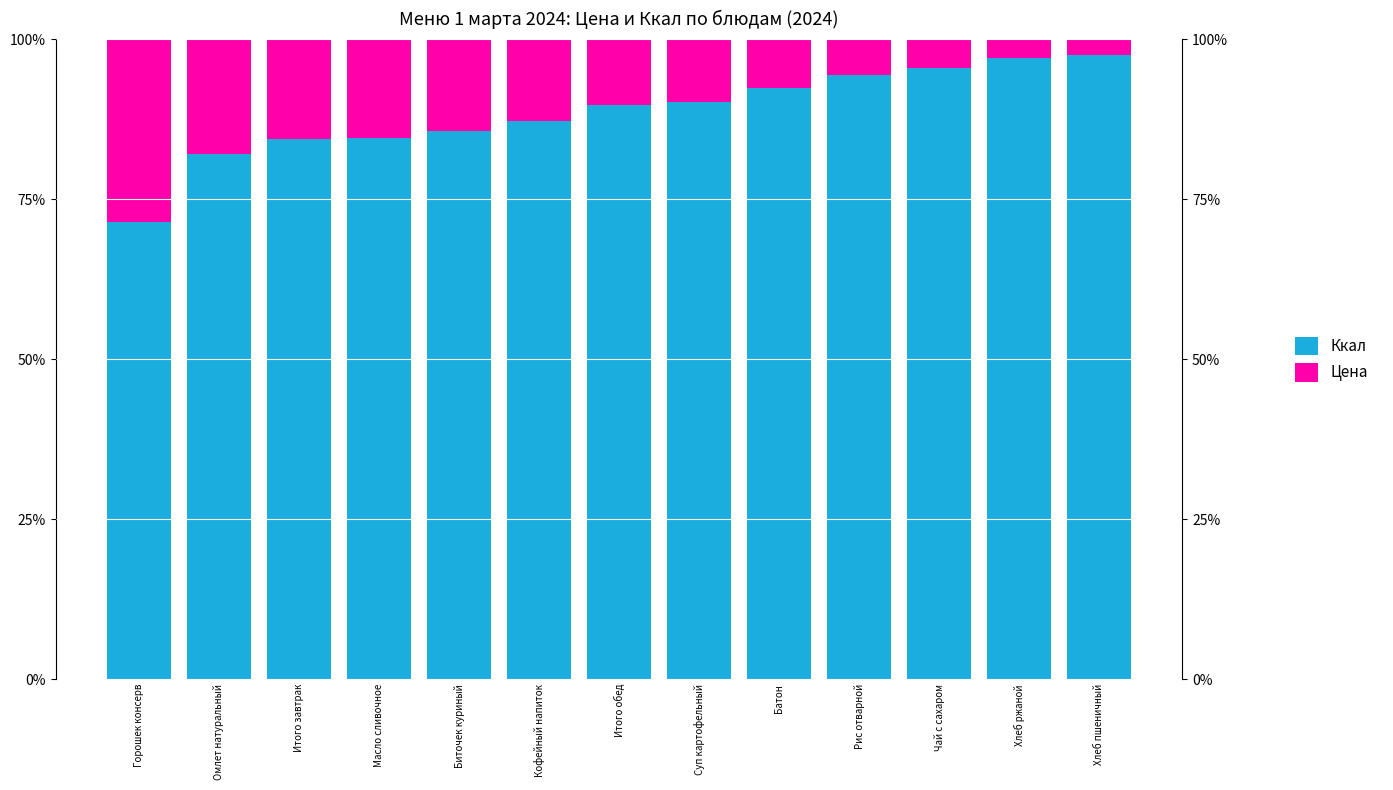

The Ккал series shows 130.7 at Биточек куриный. True or false?

False